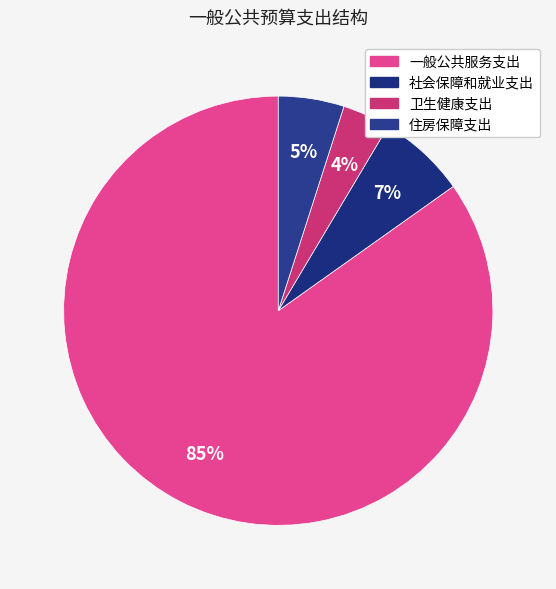

Which has a higher value, 一般公共服务支出 or 社会保障和就业支出?

一般公共服务支出